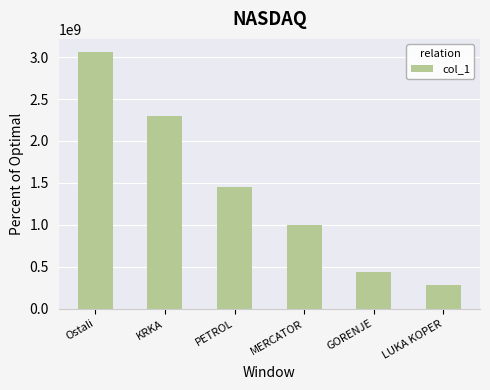

List the labels in order of value, smallest first.

LUKA KOPER, GORENJE, MERCATOR, PETROL, KRKA, Ostali